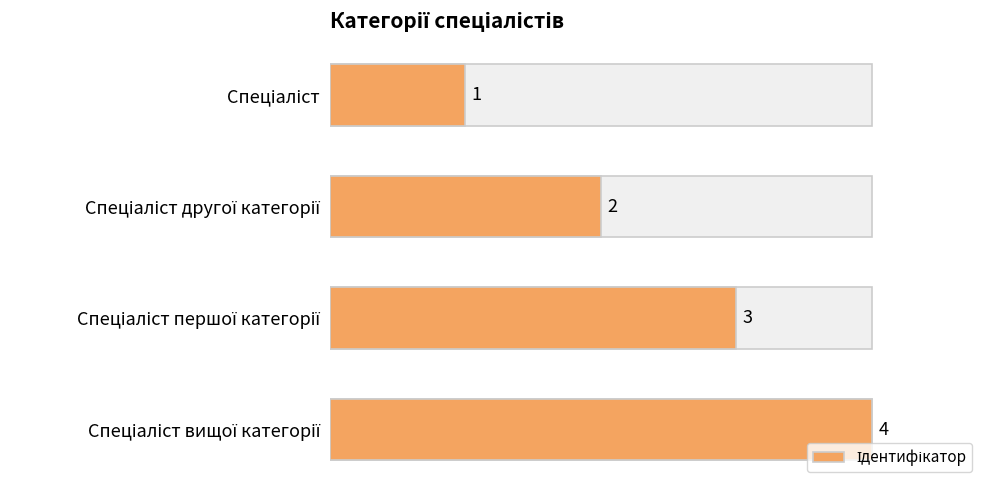

How many data points are less than 3?

2